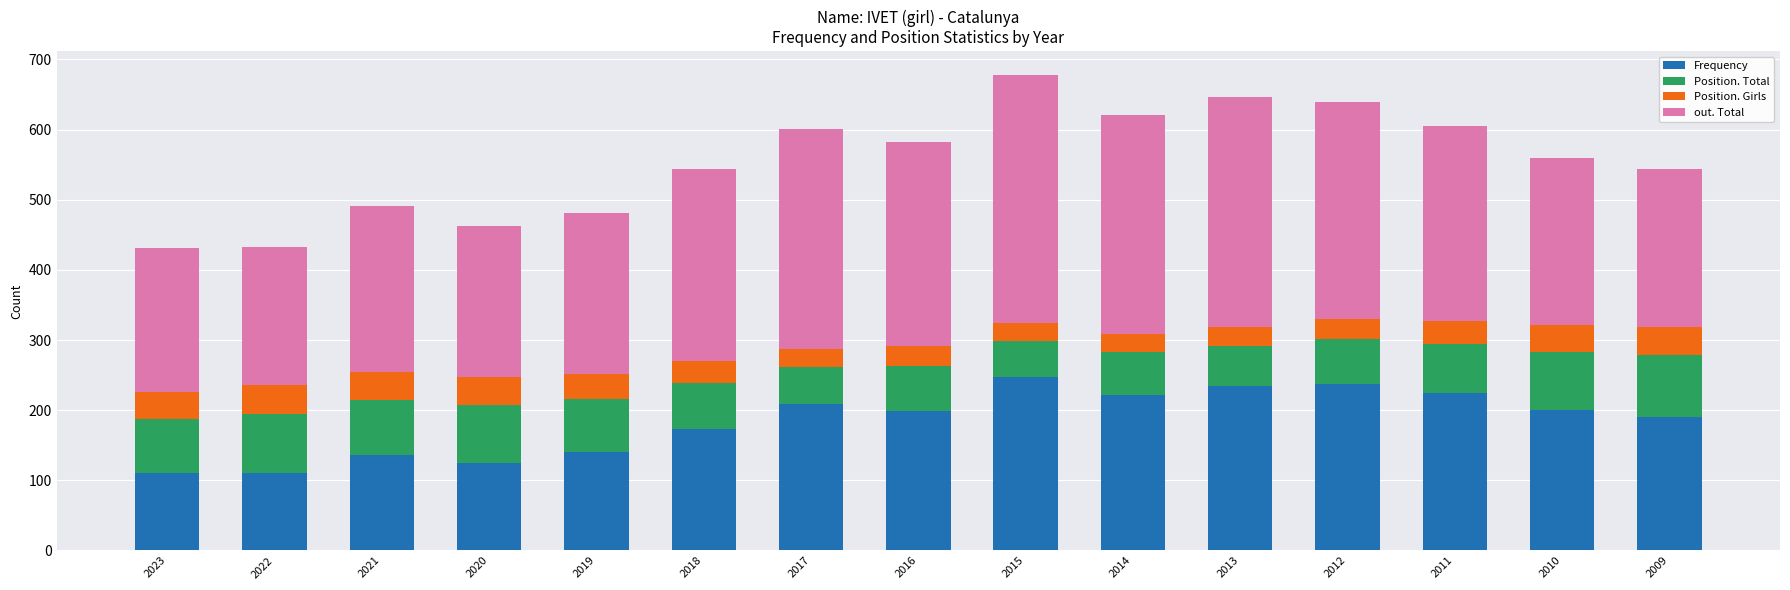

What is the lowest value of the Frequency series?

111